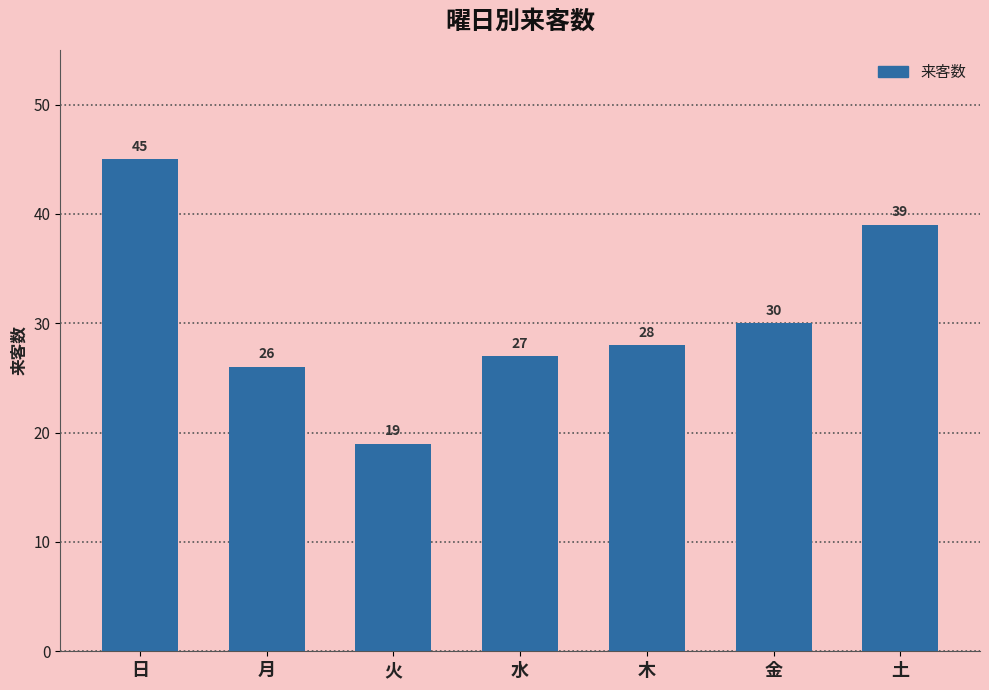

At which category does the chart reach its peak across all series?

日